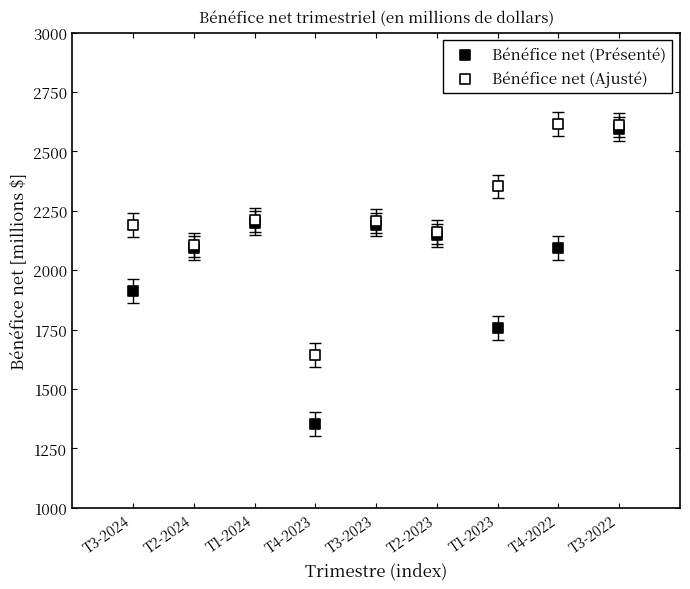

Which series has the widest spread of Y values?

Bénéfice net (Présenté)